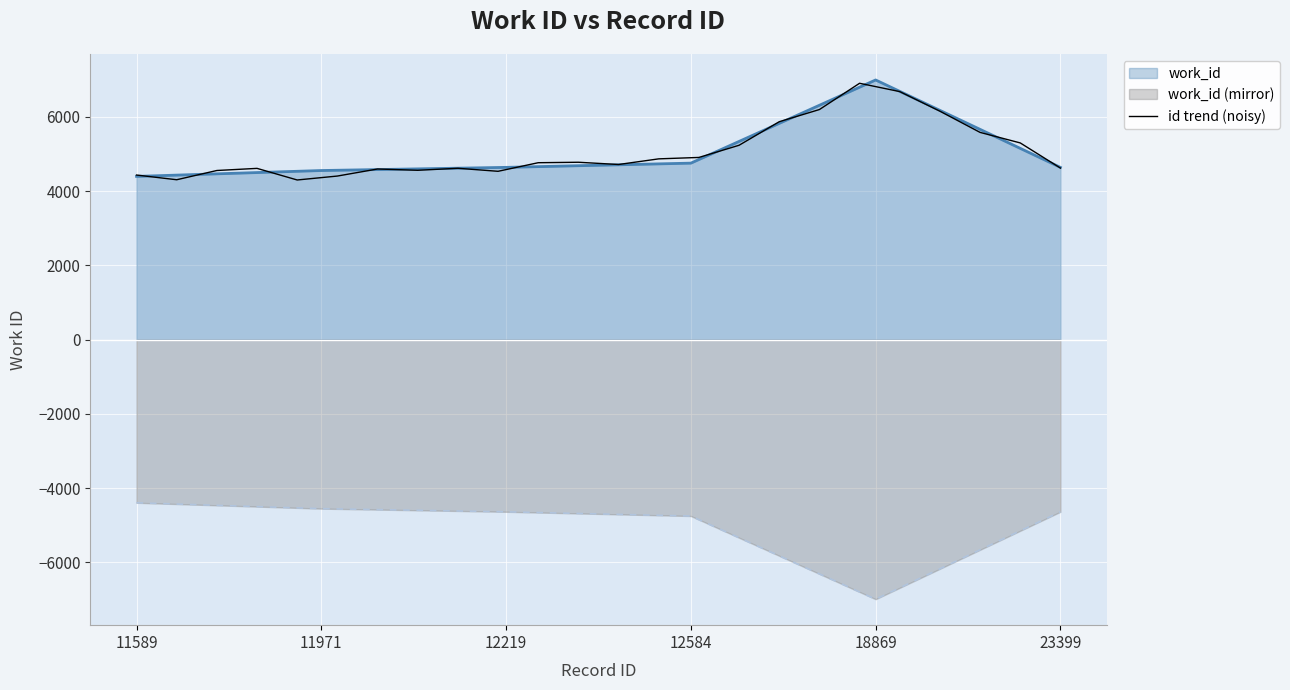

What is the maximum value for id trend (noisy)?

6905.5